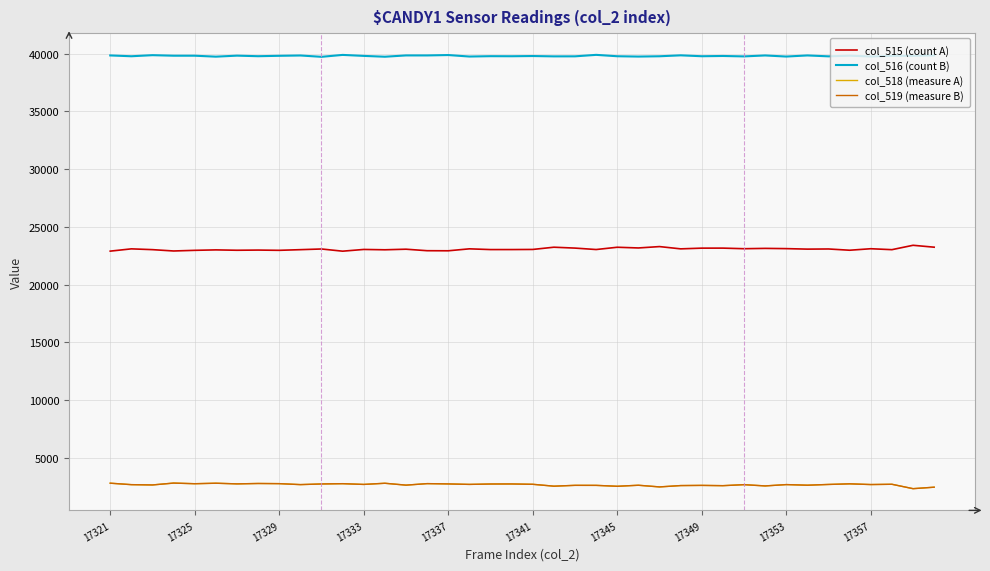

Which series has the largest total across all categories?

col_516 (count B)